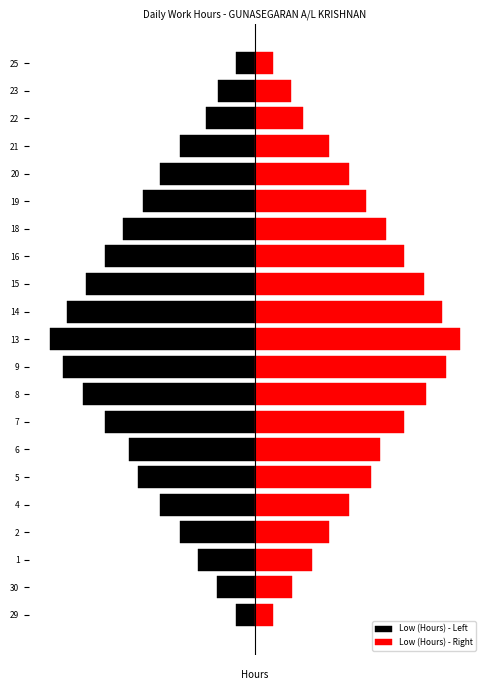

The Low (Hours) - Right series shows 2.5 at 14. True or false?

False